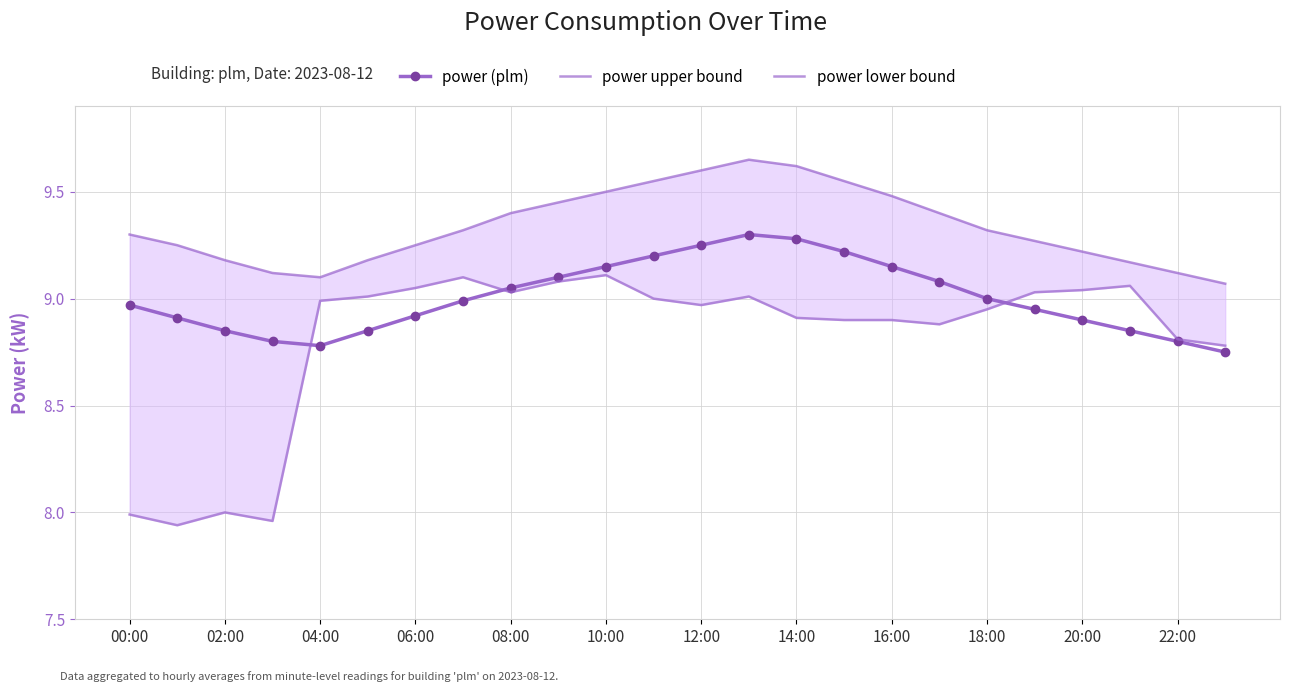

In power (plm), how many points are higher than both neighbors (excluding endpoints)?

1